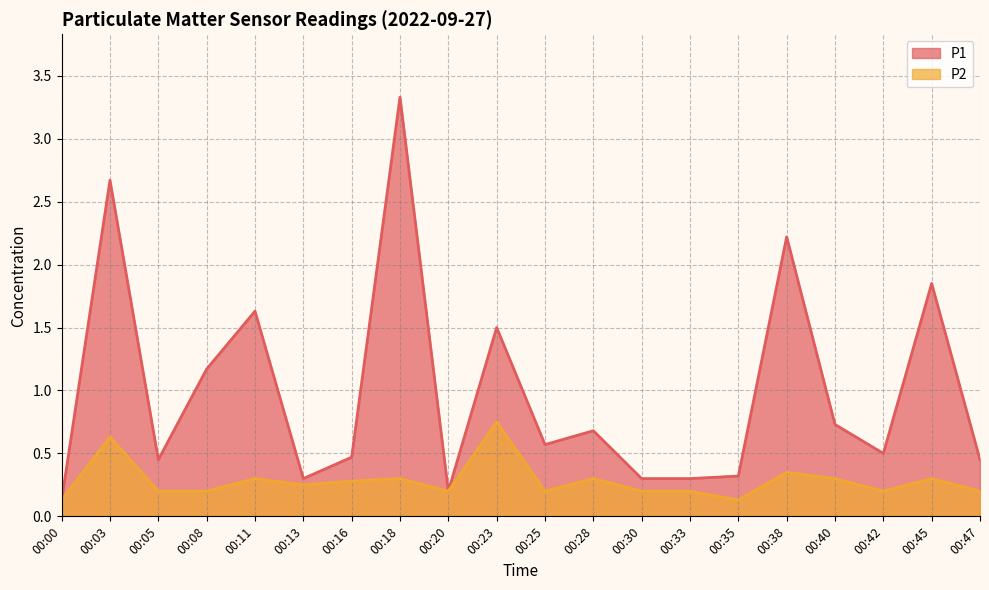

Rank the series by their average value, from lowest to highest.

P2, P1